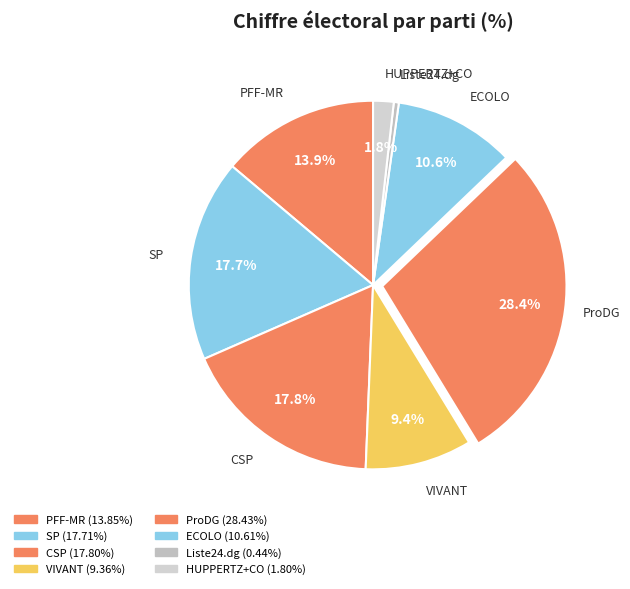

Is there a majority slice in this chart?

No